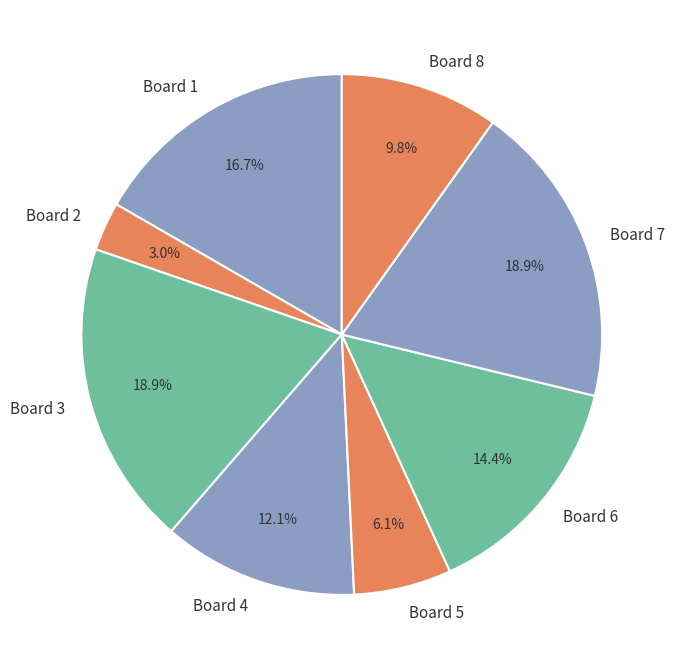

To the nearest percent, what is the difference between the largest and smallest slice percentages?

16%